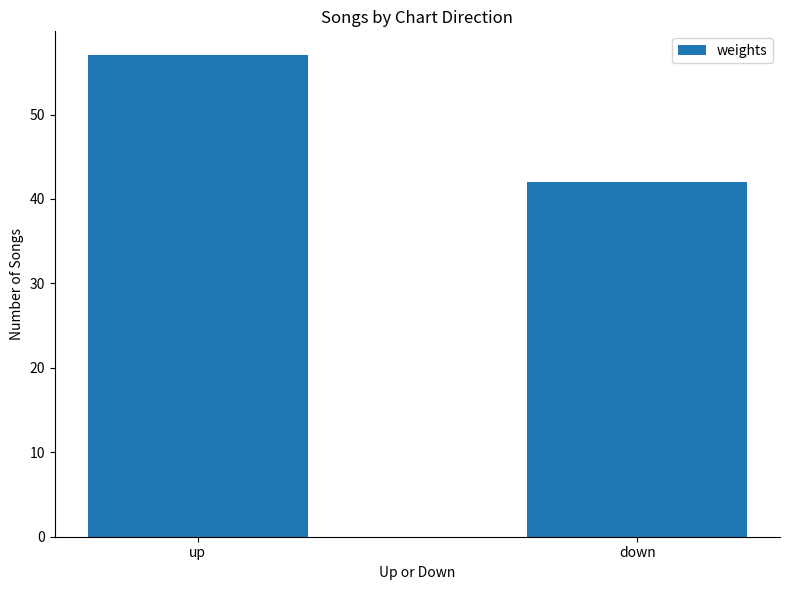

List the labels in order of value, largest first.

up, down